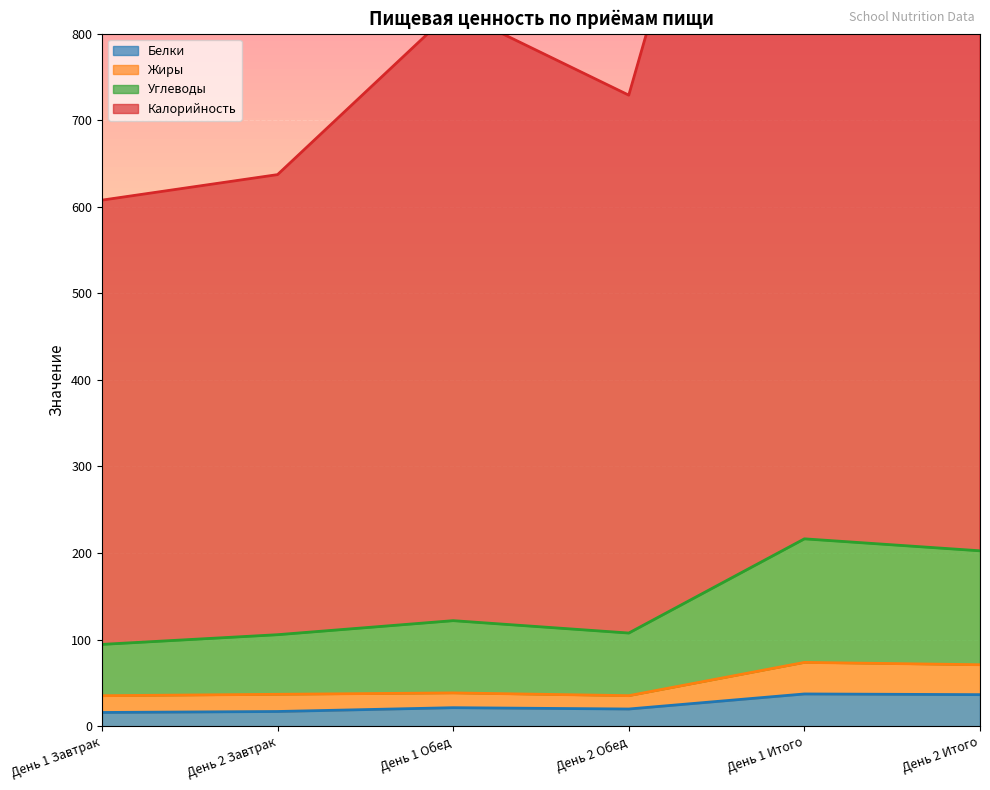

What is the sum of all Белки values?

147.8